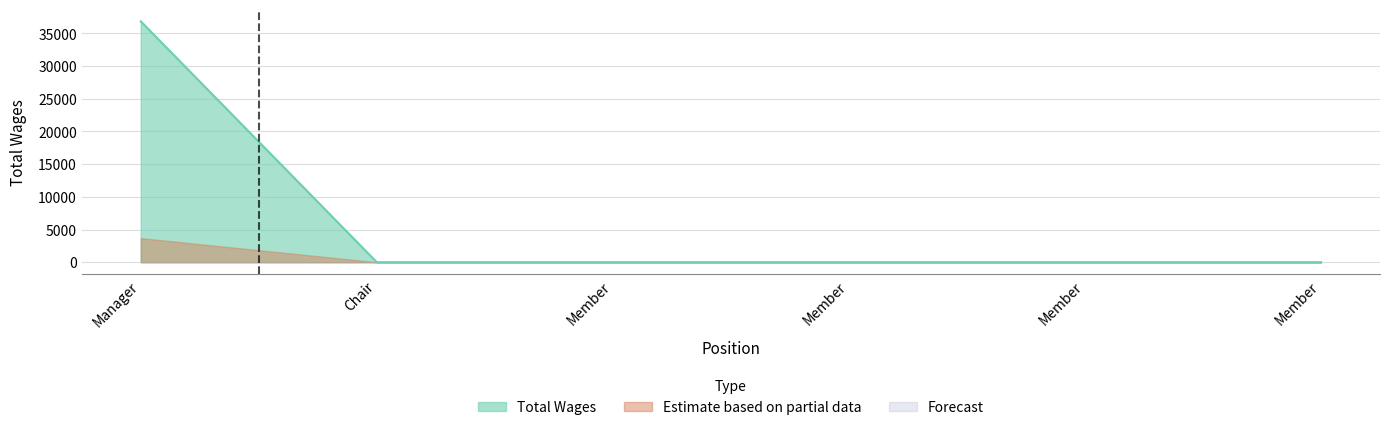

Which has a higher value, Member or Member?

Member